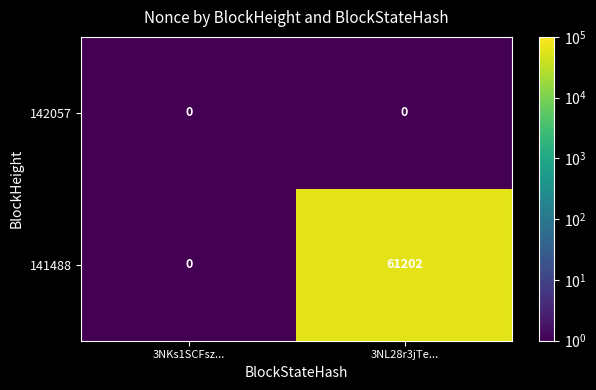

Reading left to right, transcribe all the data shown in this chart.

142057: 0	0
141488: 0	61202